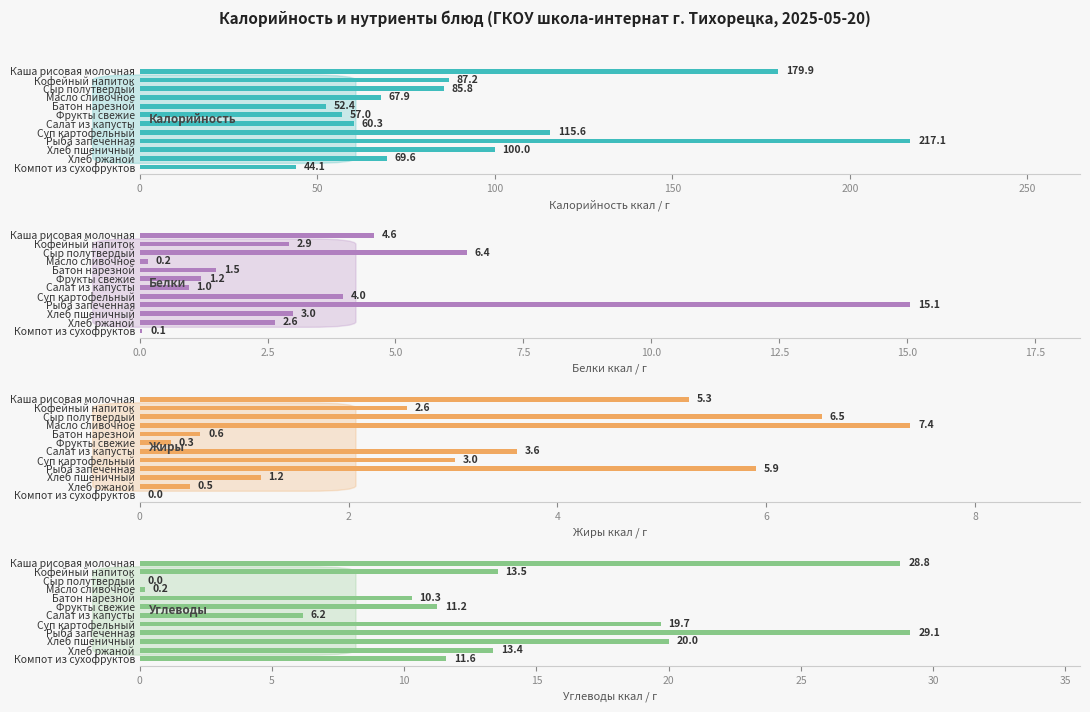

How many groups of bars are there?

12